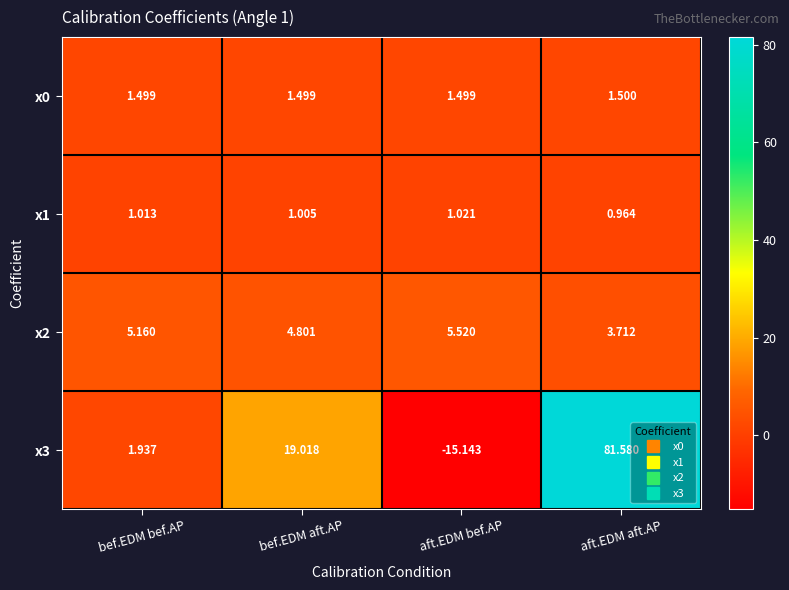

Count the number of data series in this chart.

4